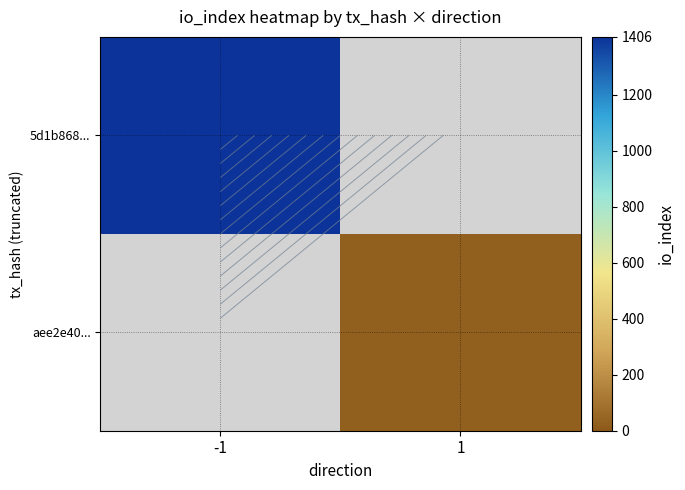

Which series has the largest range (max minus min)?

5d1b868...